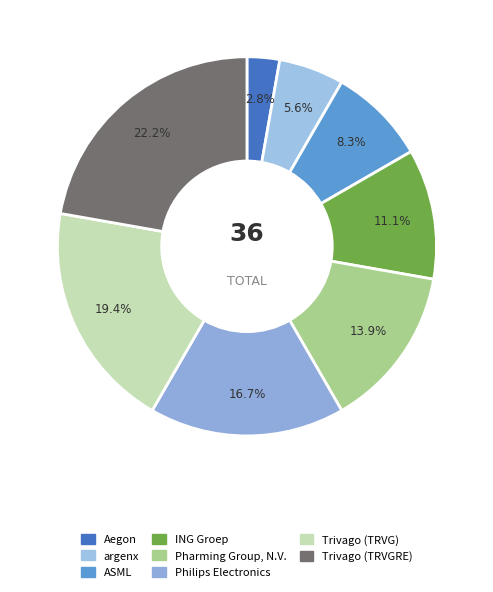

Which slice is the largest?

Trivago (TRVGRE)